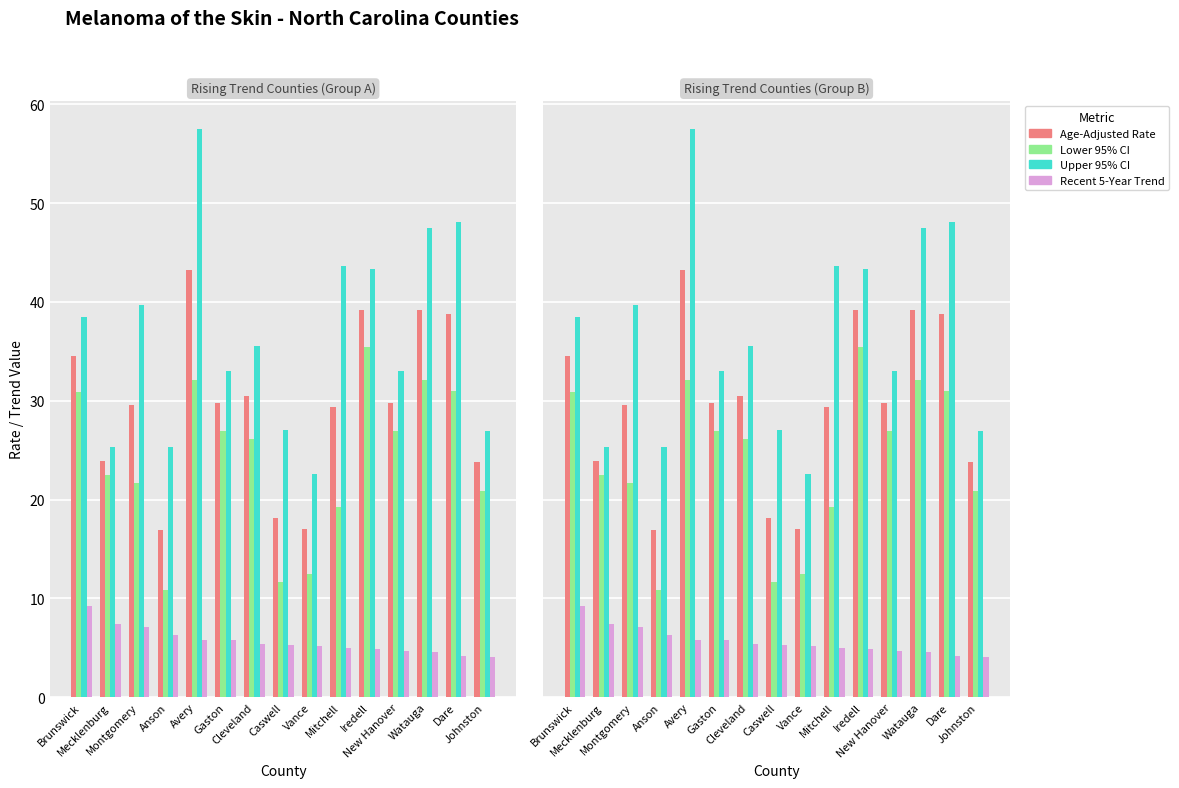

How many data points does each series have?

15